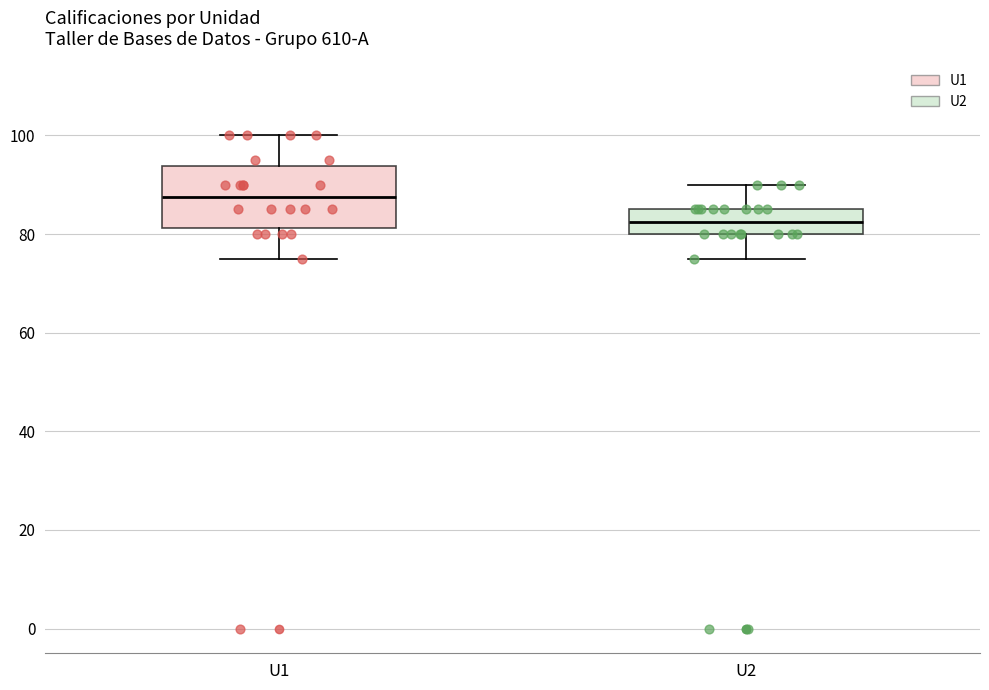

Reading left to right, transcribe this box plot: for each box, give where its median line is, the range the box spans, and where its two whiskers end, as read against the y-axis. The values are not printed on the chart, so give them approximately, as read against the axis.

U1: median 88, box 82 to 94, whiskers 76 to 100
U2: median 82, box 80 to 86, whiskers 76 to 90